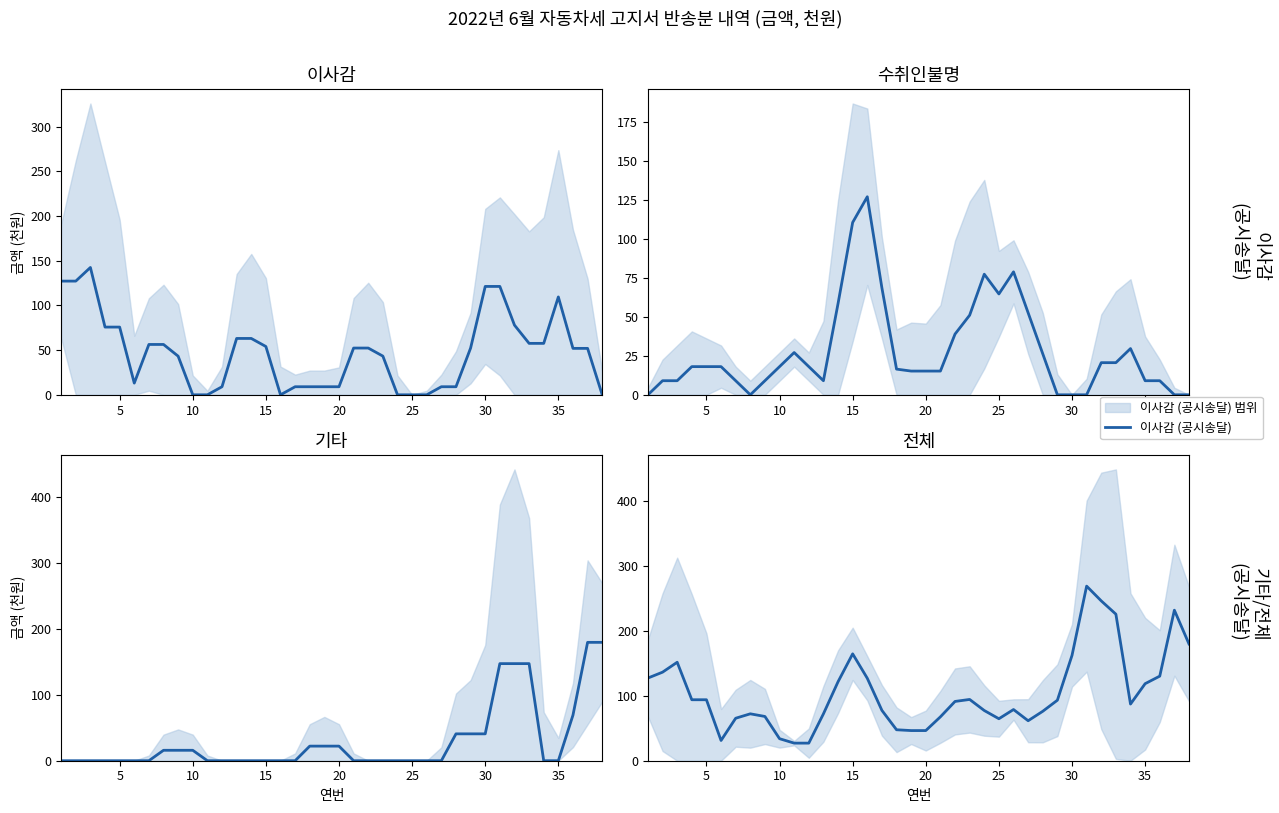

Which series has the widest spread of values?

전체 반송